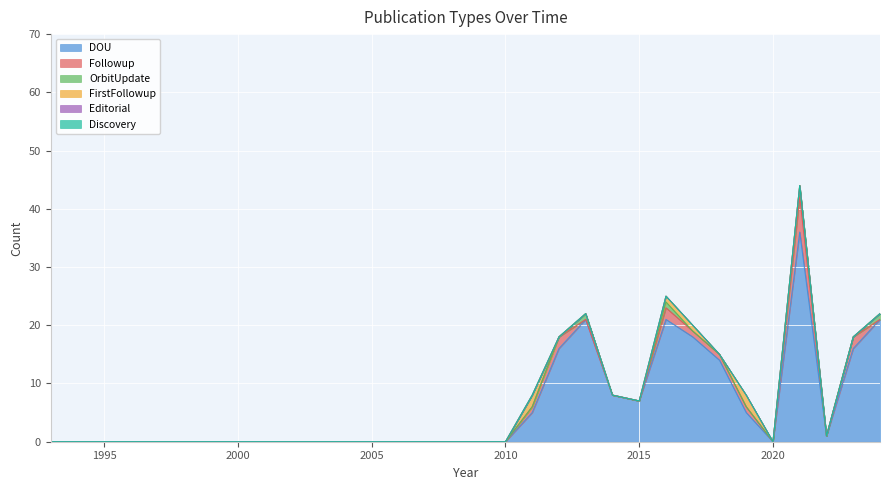

What is the difference between the maximum and minimum values in the DOU series?

36